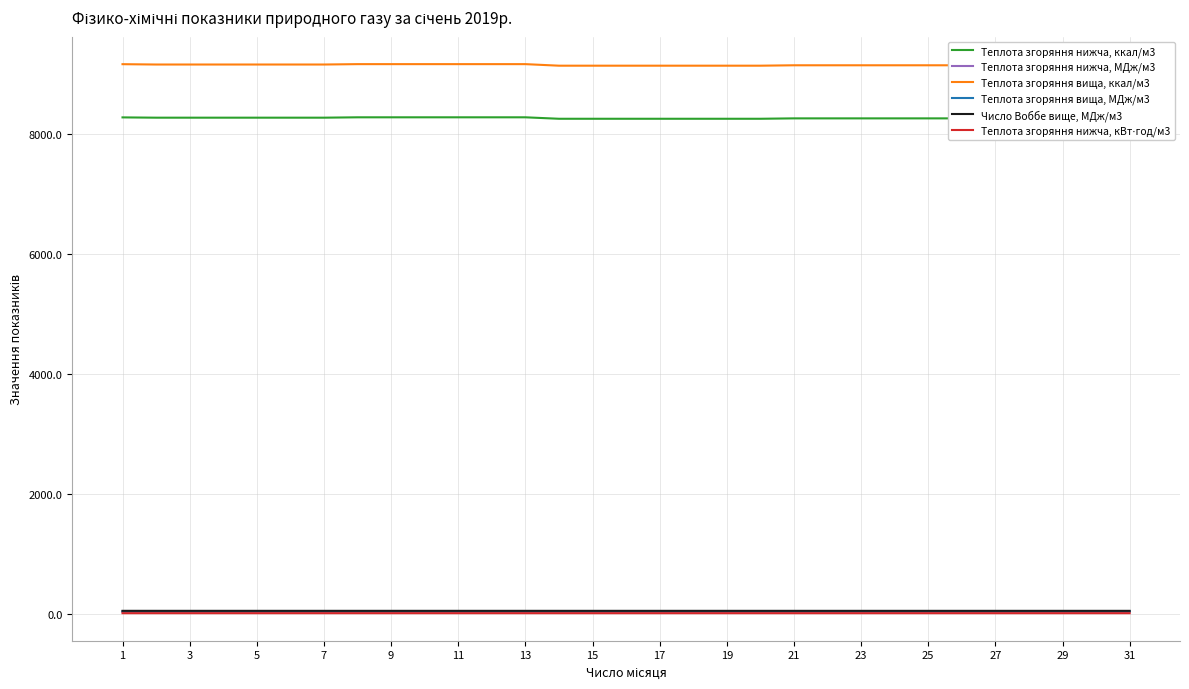

True or false: Теплота згоряння вища, ккал/м3 and Теплота згоряння нижча, ккал/м3 cross at least once.

False